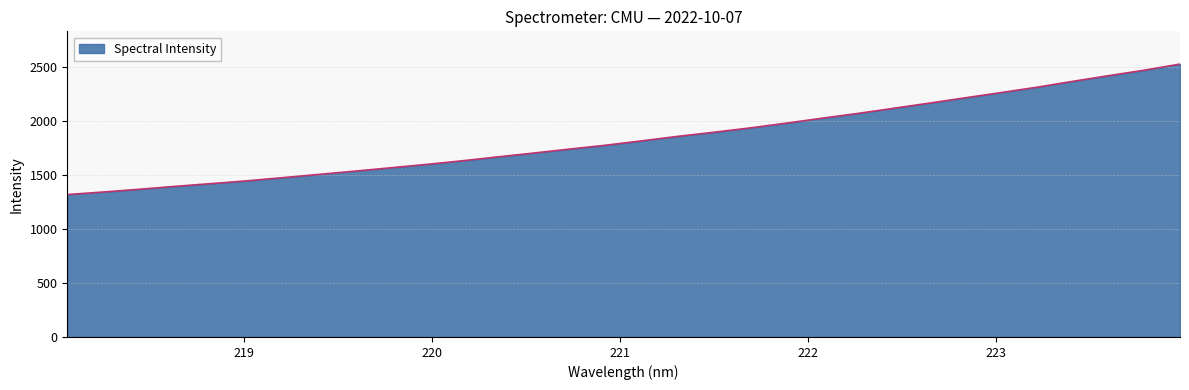

What is the sum of all values?

58930.1